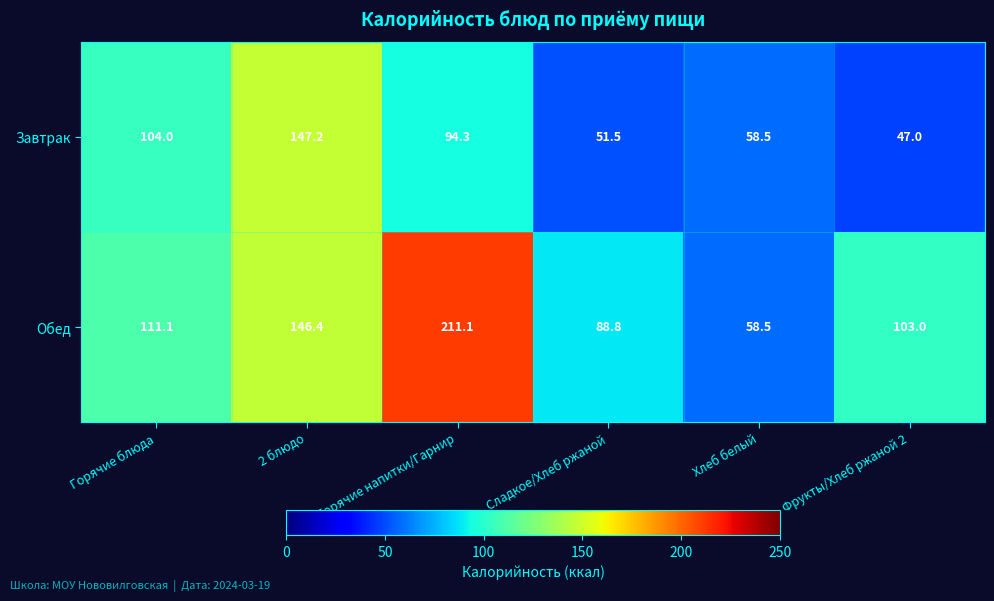

What is the difference between the second highest and minimum values in the Завтрак series?

57.0